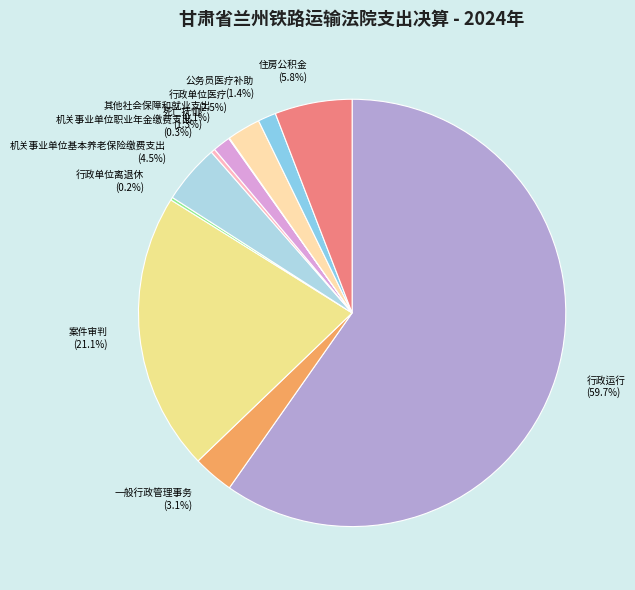

Which category has the biggest portion of the pie?

行政运行